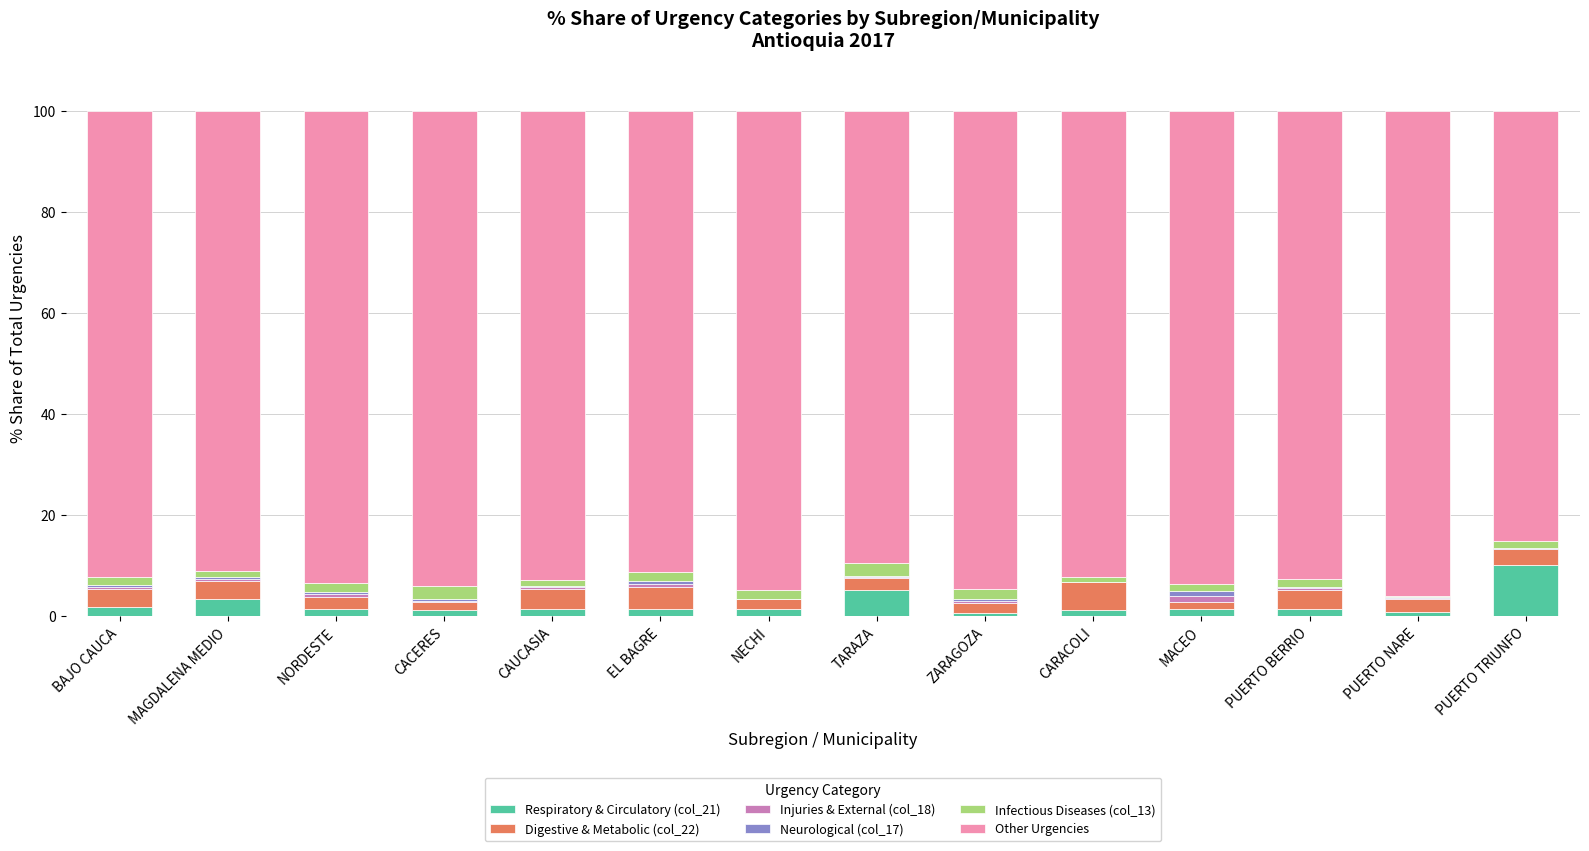

What is the maximum value for Respiratory & Circulatory (col_21)?

10.0